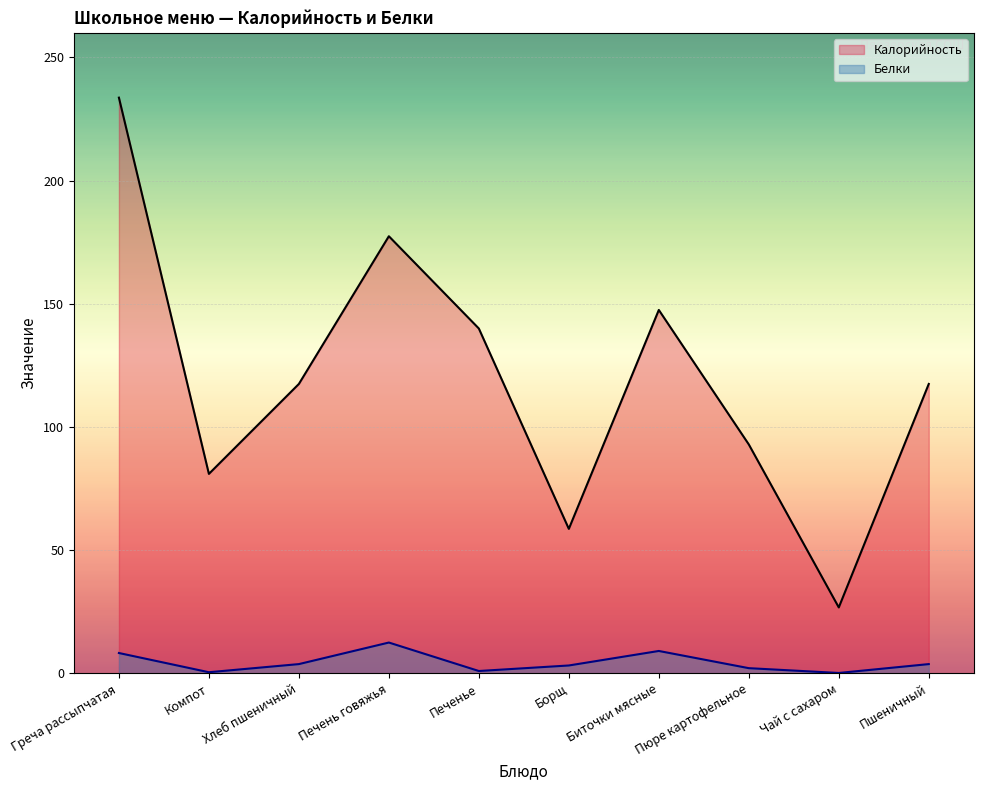

How many categories are shown in the chart?

10